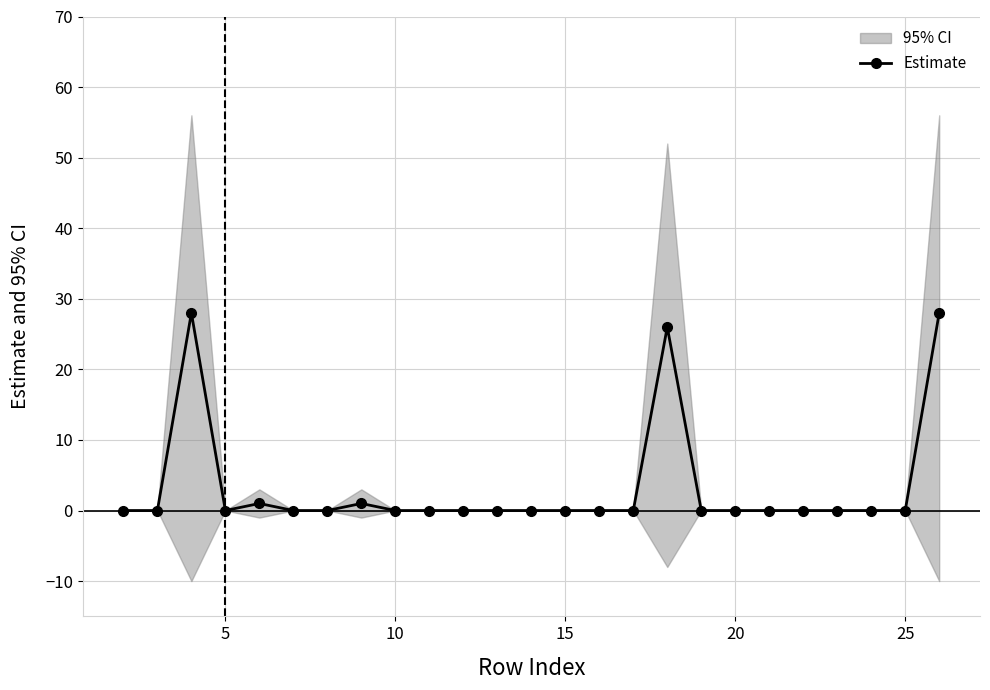

What is the highest value of the Estimate series?

28